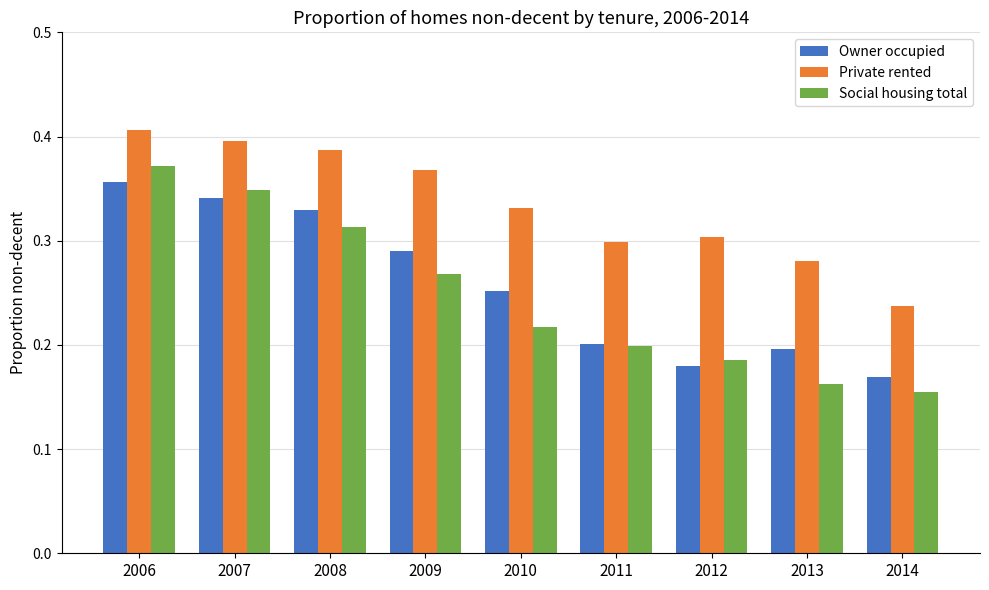

What is the sum of the Social housing total values at 2007 and 2009?

0.6